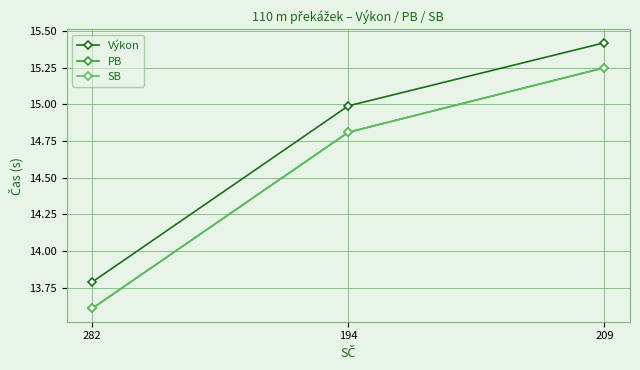

What are all the series names shown in the legend?

Výkon, PB, SB